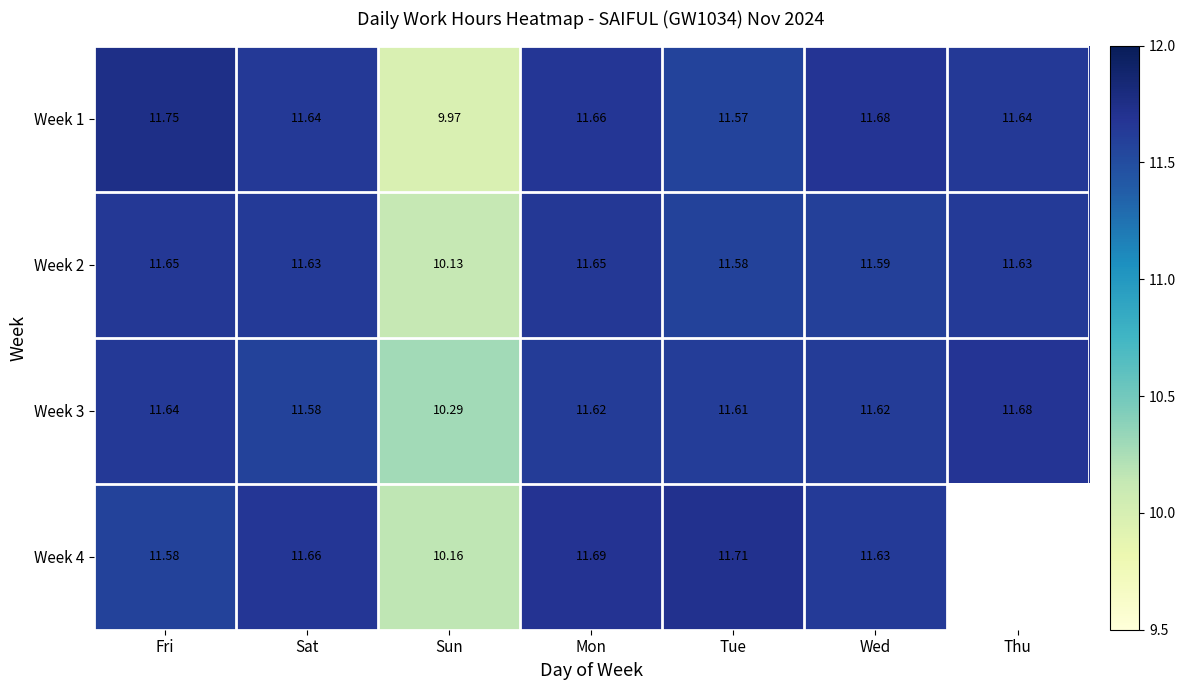

Is the value of Week 2 at Mon greater than the value of Week 4 at Sun?

Yes